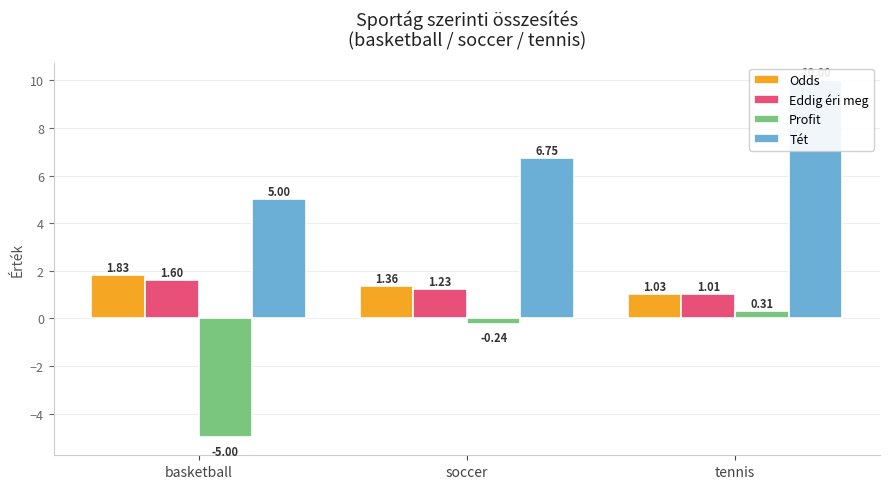

How many negative values does the Profit series have?

2